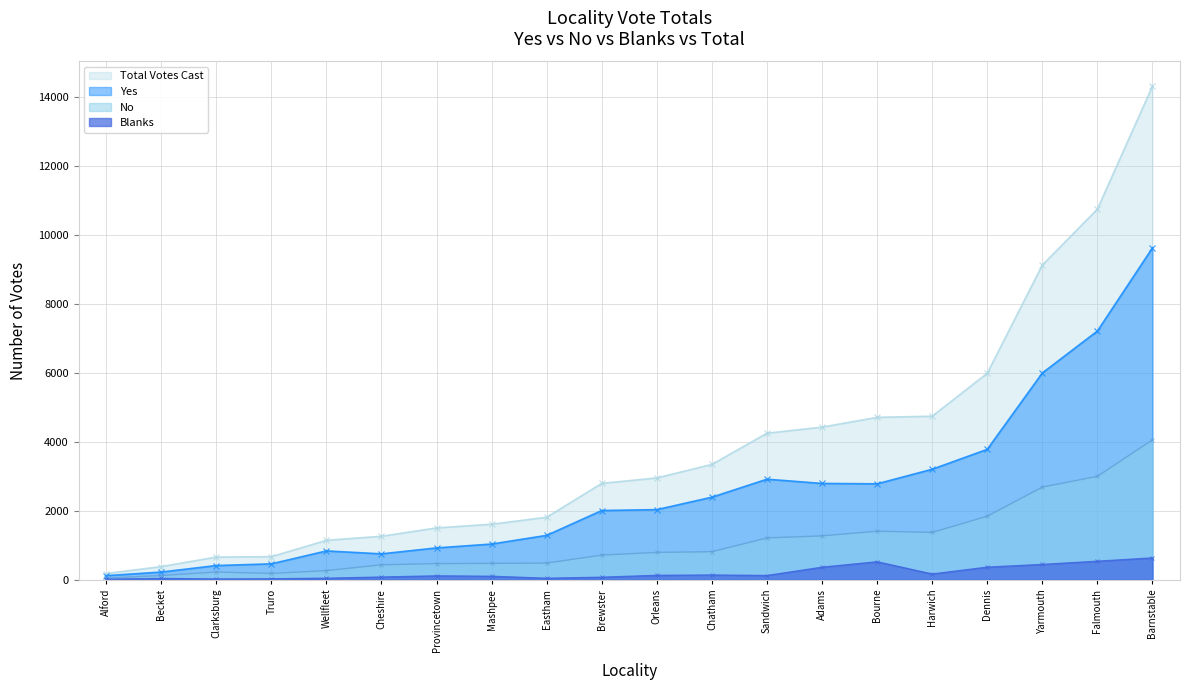

What is the minimum value for No?

47